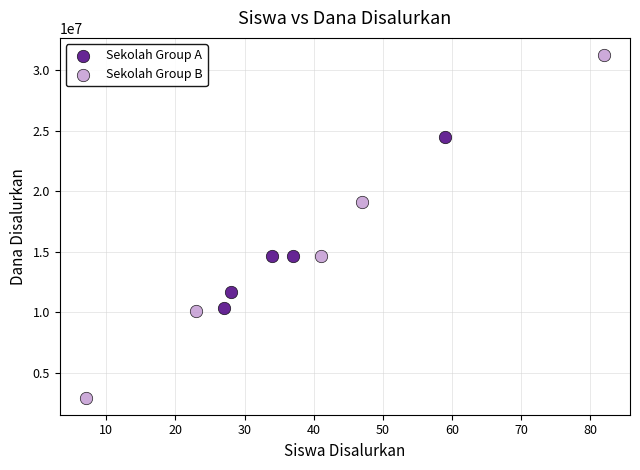

Which series has the largest Y range (max minus min)?

Sekolah Group B